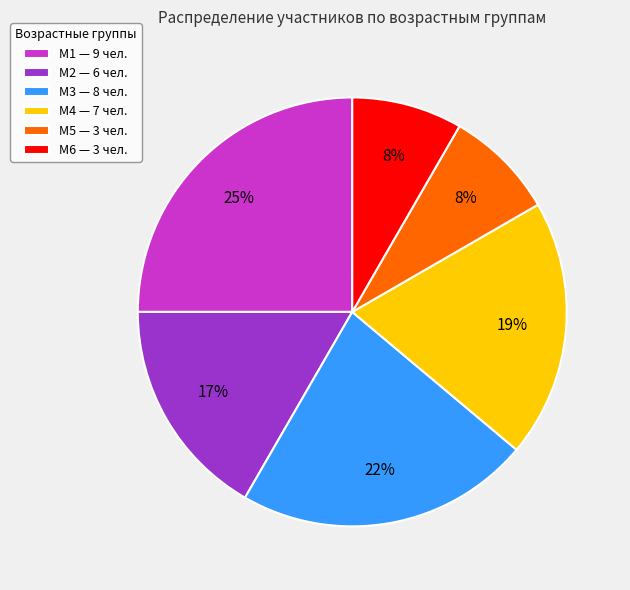

Which slice is the largest?

М1